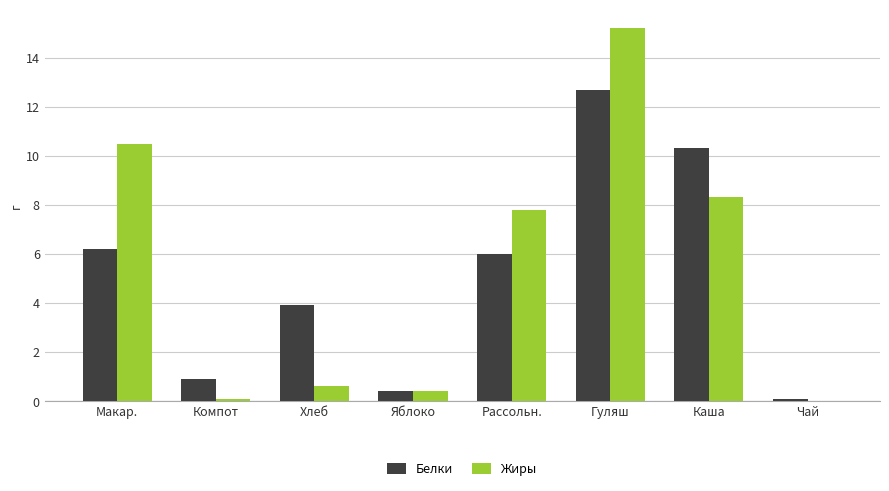

At which category is the sum across all series the highest?

Гуляш